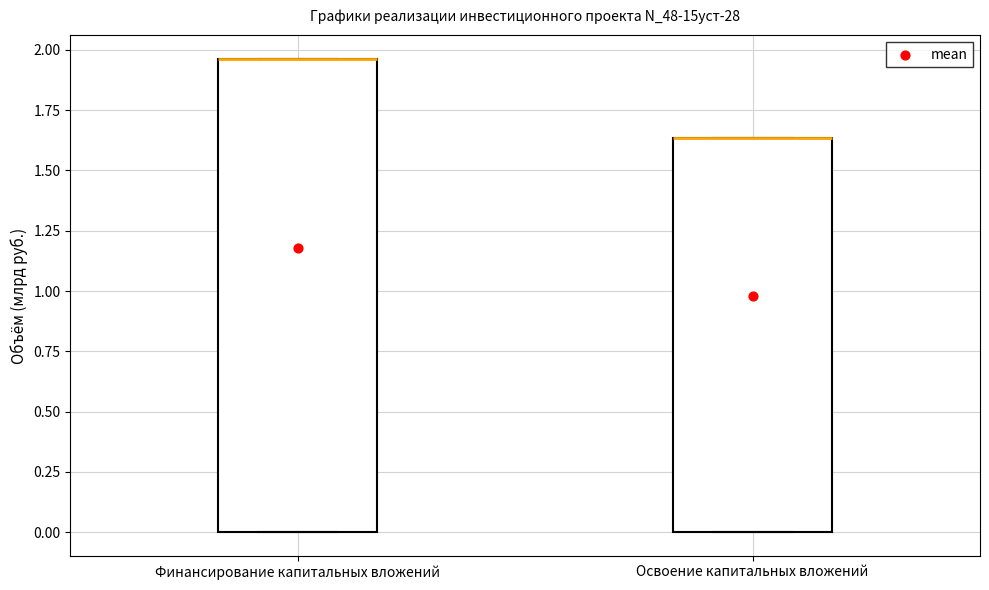

Reading left to right, transcribe this box plot: for each box, give where its median line is, the range the box spans, and where its two whiskers end, as read against the y-axis. The values are not printed on the chart, so give them approximately, as read against the axis.

Финансирование капитальных вложений: median 1.95 (drawn on the box's upper edge), box 0.00 to 1.95, whiskers 0.00 to 1.95
Освоение капитальных вложений: median 1.65 (drawn on the box's upper edge), box 0.00 to 1.65, whiskers 0.00 to 1.65